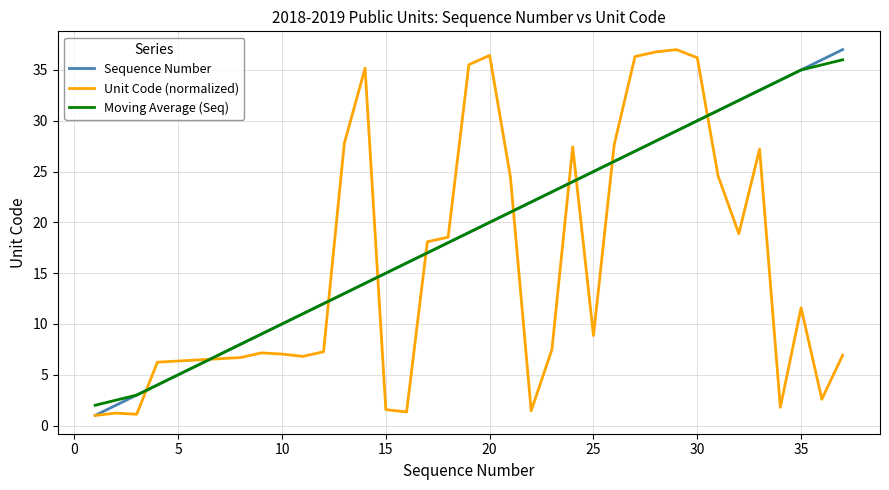

True or false: Sequence Number and Unit Code (normalized) intersect in this chart.

True